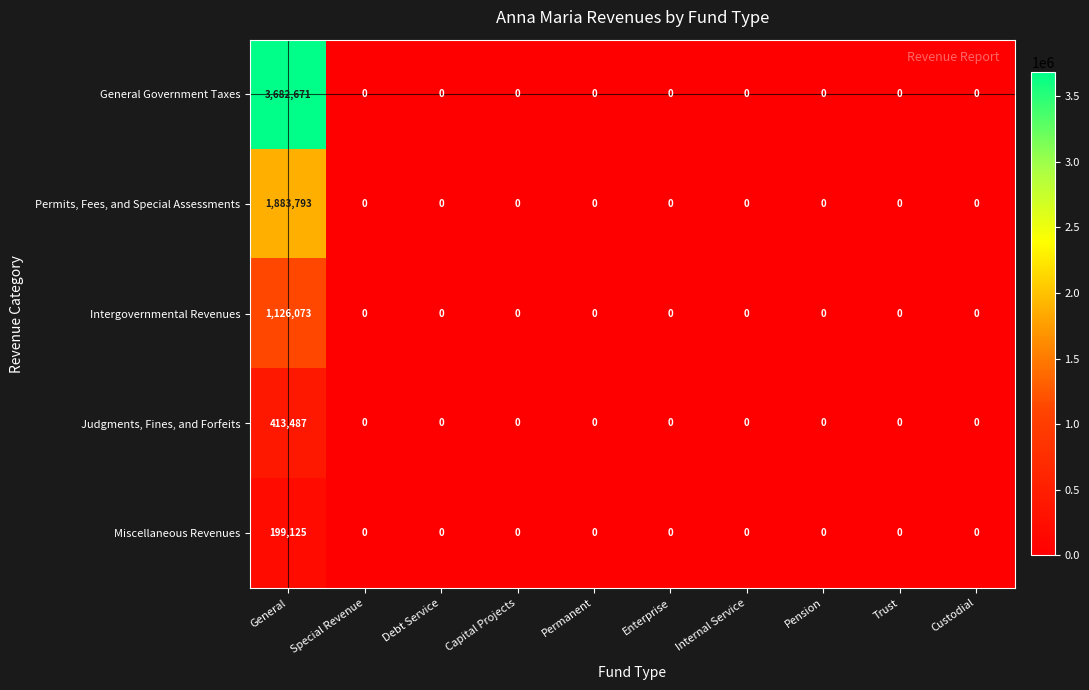

Which series has the largest total across all categories?

General Government Taxes